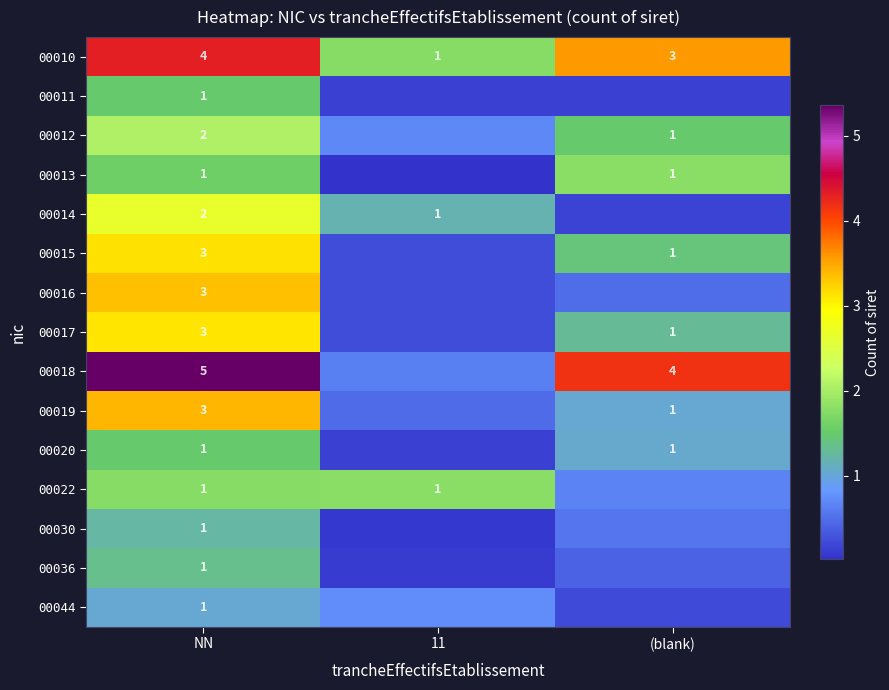

Is the value of 00010 at (blank) greater than the value of 00012 at (blank)?

Yes